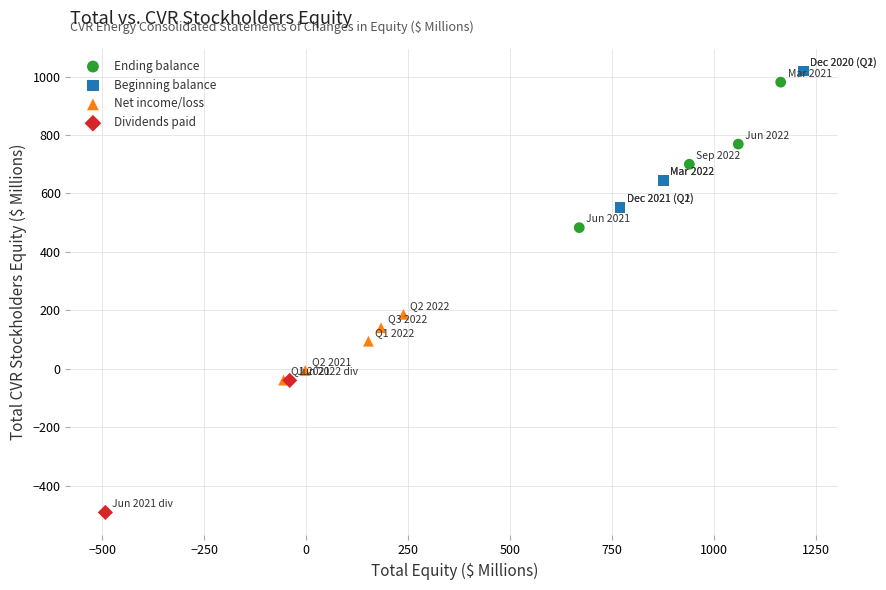

Which series has the largest Y range (max minus min)?

Ending balance